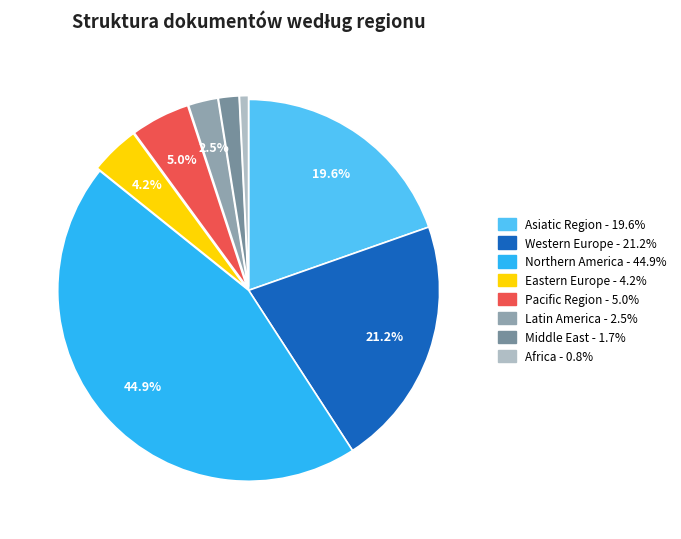

Which slice is the smallest?

Africa